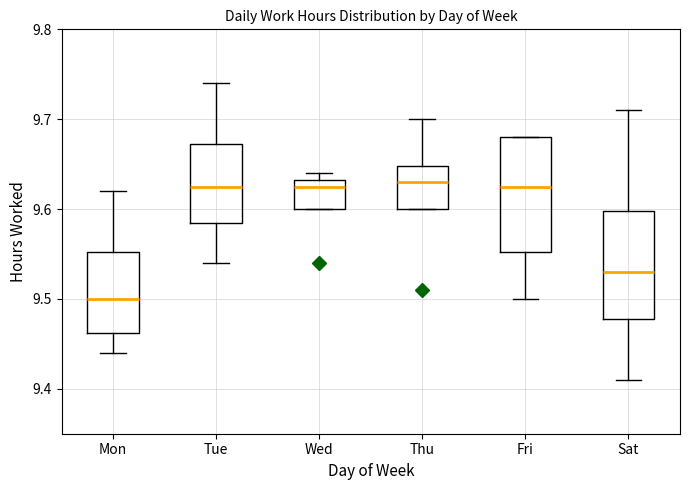

Reading left to right, read every box against the y-axis: the position of its median line, the range the box covers, and the ends of its whiskers. The values are not printed on the chart, so give them approximately, as read against the axis.

Mon: median 9.50, box 9.46 to 9.55, whiskers 9.44 to 9.62
Tue: median 9.63, box 9.59 to 9.67, whiskers 9.54 to 9.74
Wed: median 9.63 (just below the box's upper edge), box 9.60 to 9.63, whiskers 9.60 to 9.64
Thu: median 9.63, box 9.60 to 9.65, whiskers 9.60 to 9.70
Fri: median 9.63, box 9.55 to 9.68, whiskers 9.50 to 9.68
Sat: median 9.53, box 9.48 to 9.60, whiskers 9.41 to 9.71